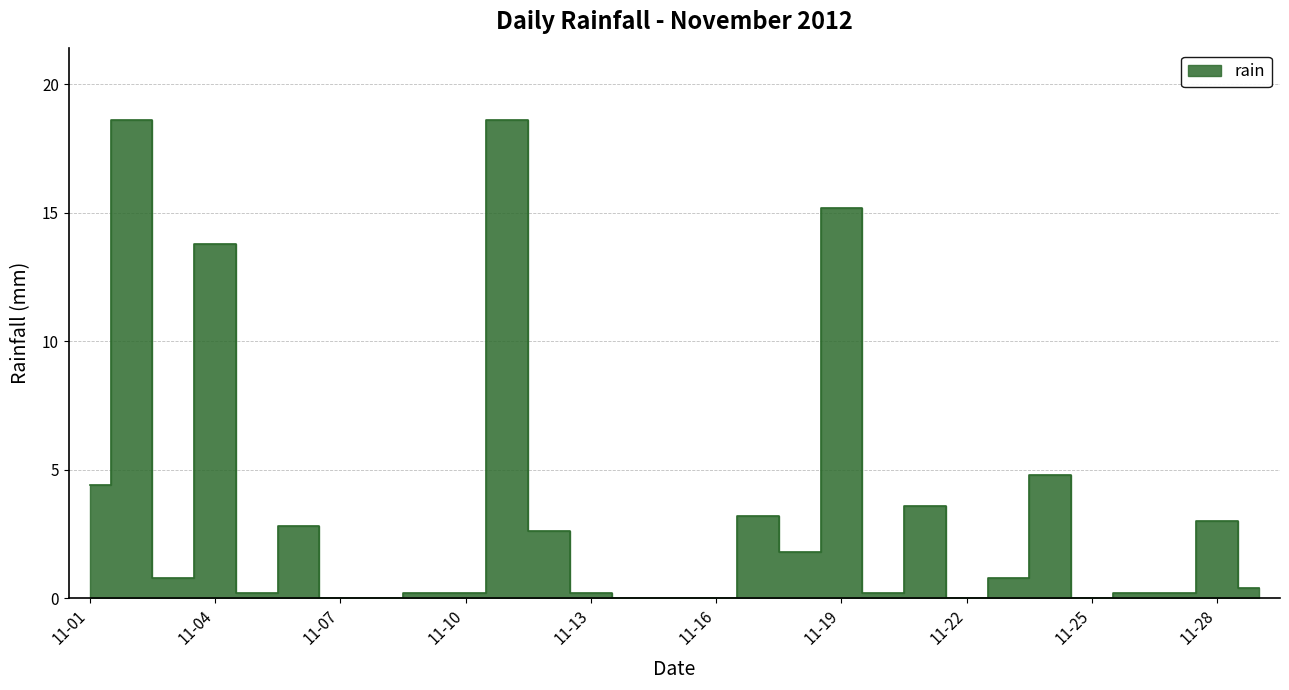

How many values exceed 0?

22